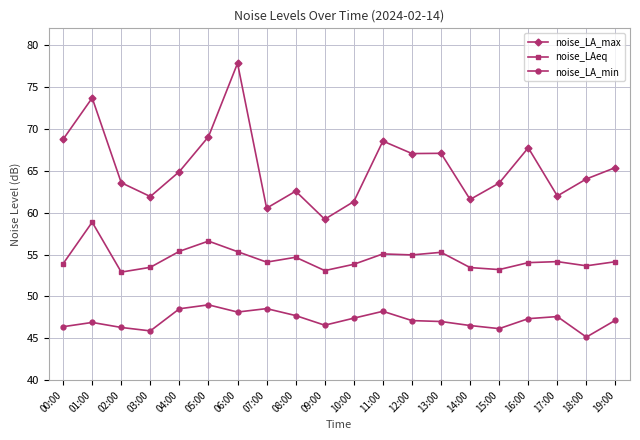

At which category does noise_LA_max reach its first local peak?

01:00